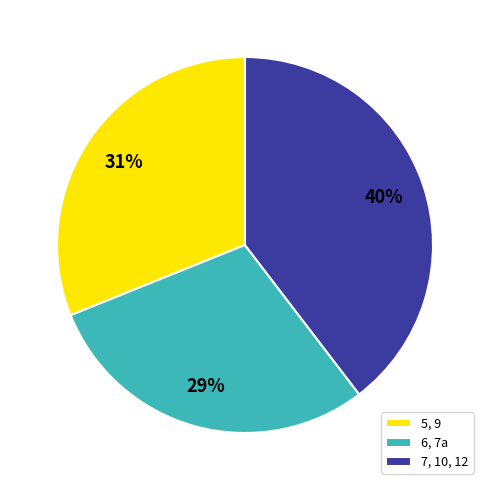

Is 5, 9 the majority of the pie?

No